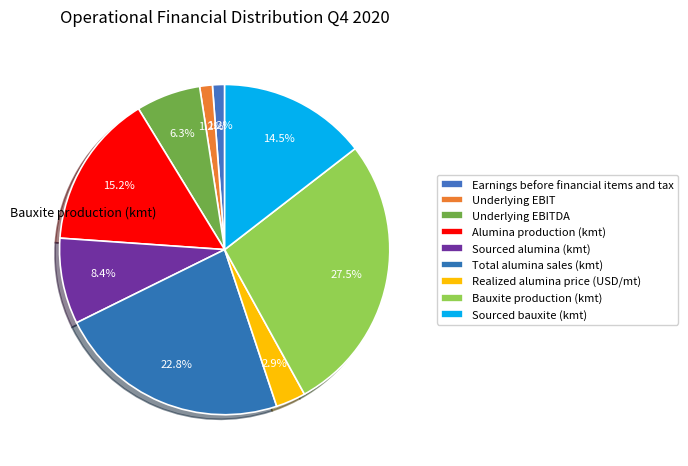

Approximately how many times larger is the value at Alumina production (kmt) compared to Bauxite production (kmt)?

0.6